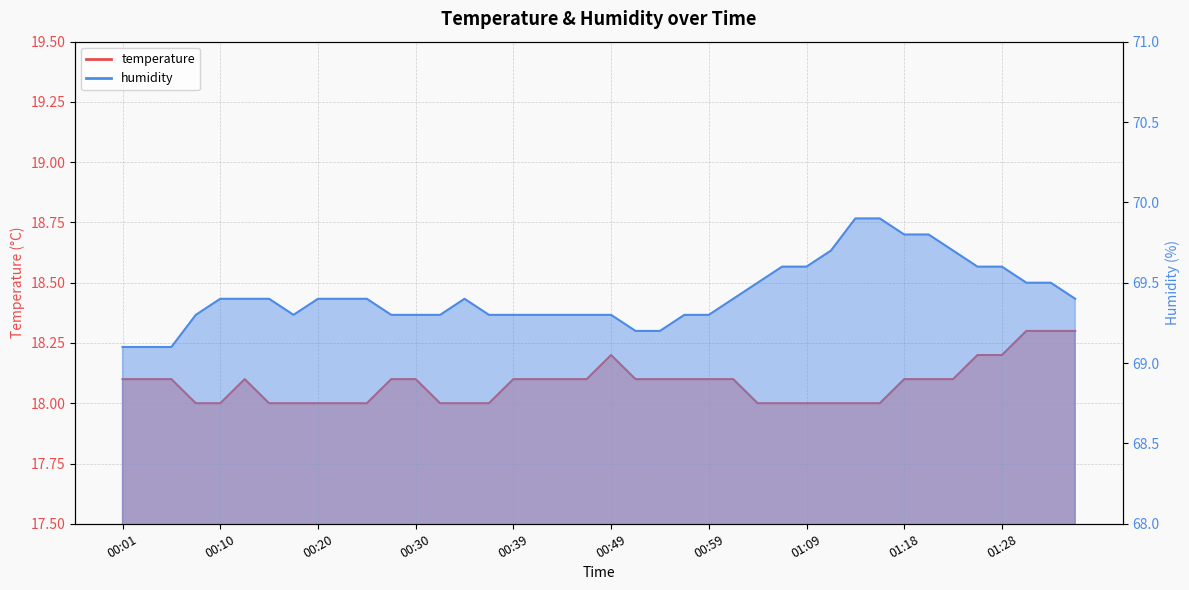

What position from the left is 00:10?

5